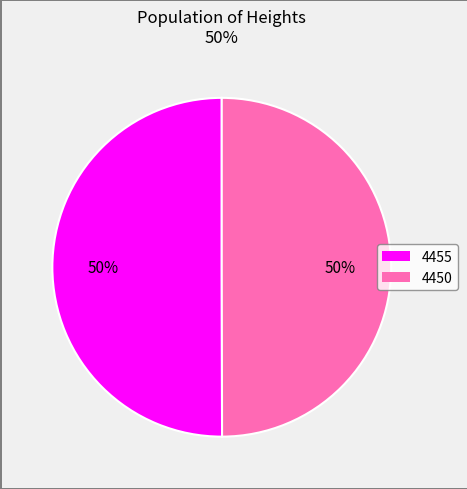

To the nearest percent, what percentage of the pie is 4455?

50%